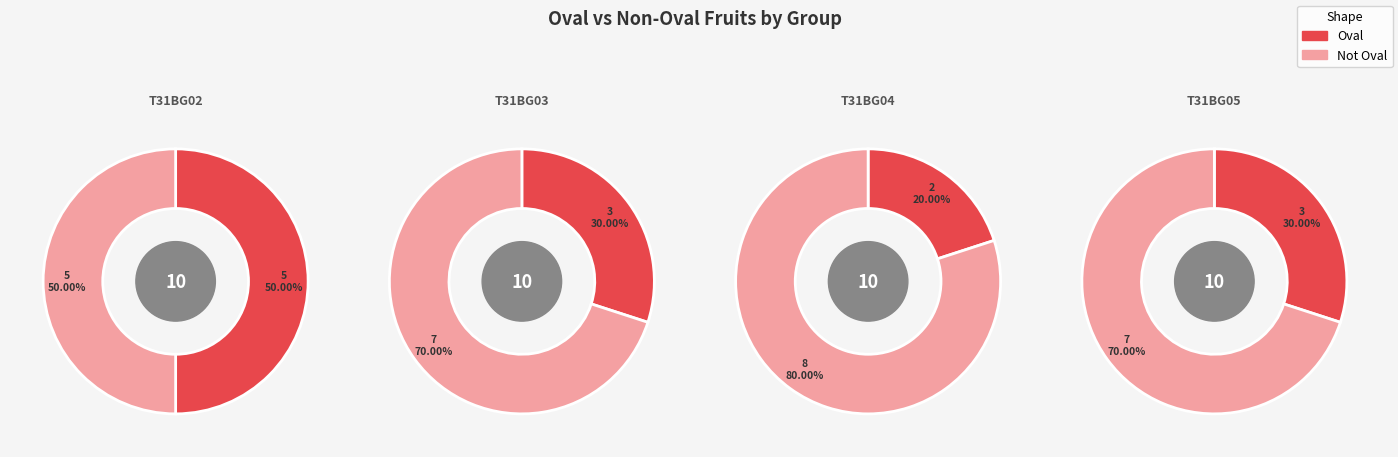

What is the spread (max minus min) of values at T31BG03?

4